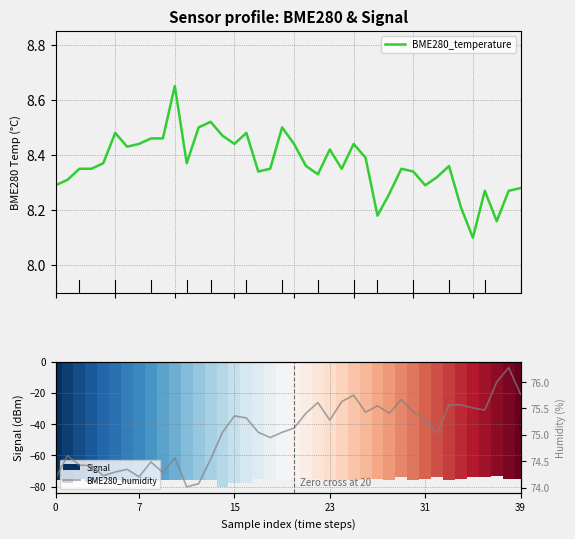

Is the value of Signal at 31 greater than the value of BME280_temperature at 18?

No